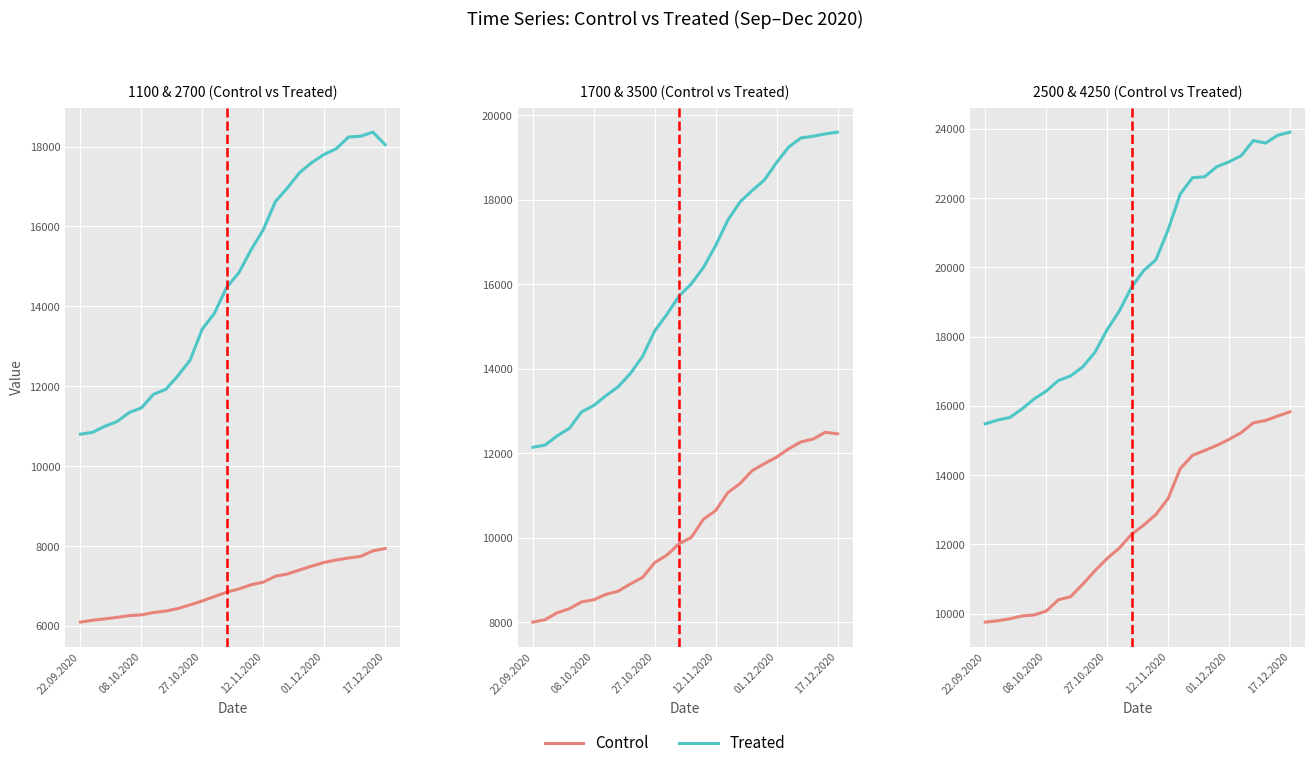

At 8, list the series in order from smallest to largest.

Control, Treated